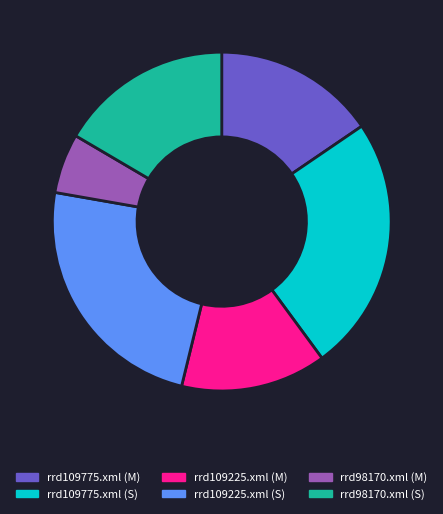

Between rrd109775.xml (M) and rrd109225.xml (S), which is larger?

rrd109225.xml (S)